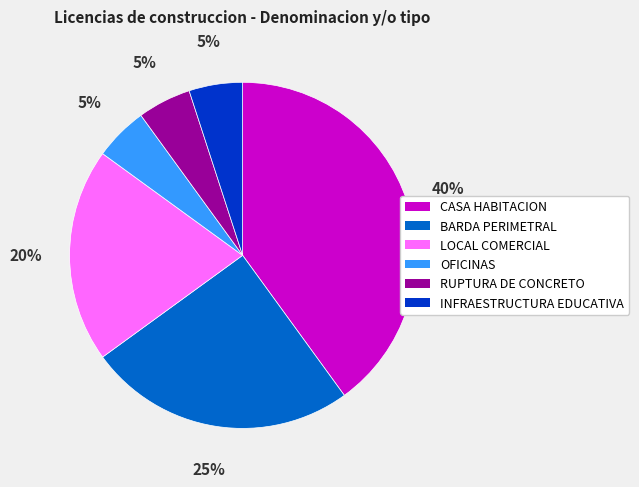

To the nearest percent, what percentage of the pie is INFRAESTRUCTURA EDUCATIVA?

5%